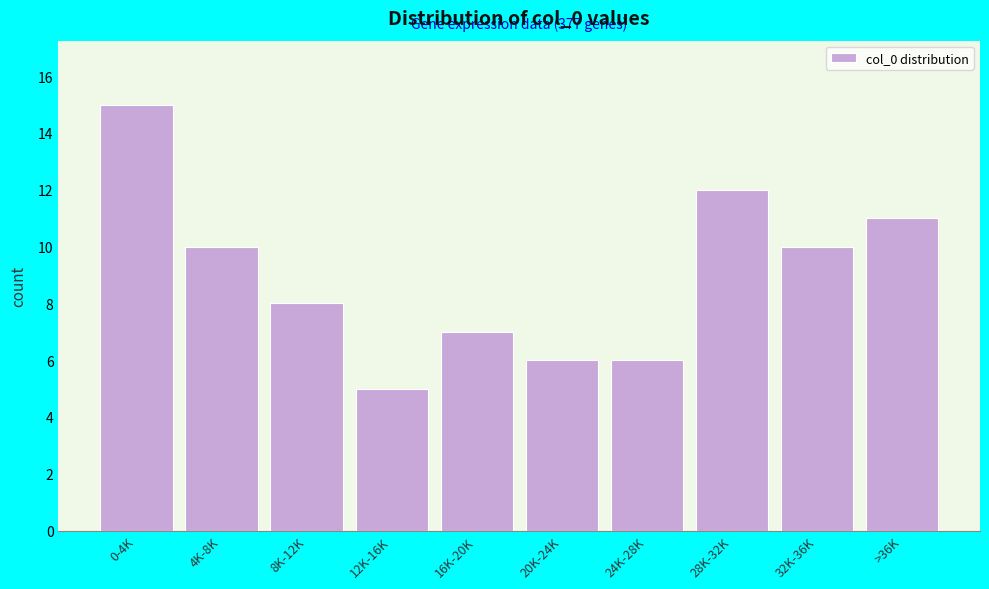

Reading right to left, extract all data points from this chart.

>36K=11	32K-36K=10	28K-32K=12	24K-28K=6	20K-24K=6	16K-20K=7	12K-16K=5	8K-12K=8	4K-8K=10	0-4K=15